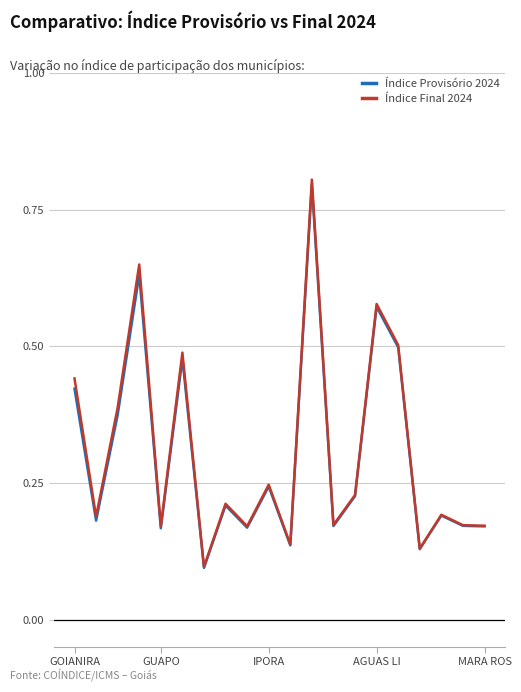

Which series has the largest range (max minus min)?

Índice Final 2024